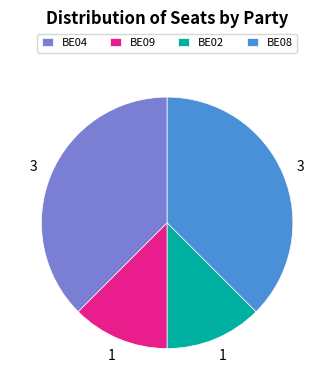

True or false: BE09 accounts for 22% of the total.

False